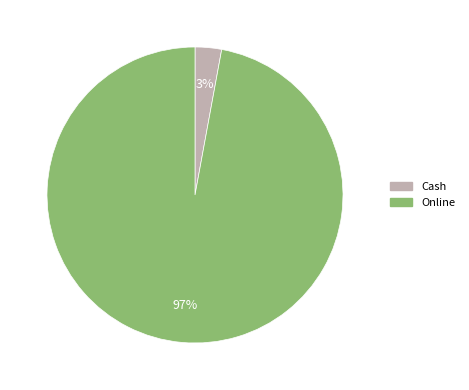

Rank the categories by value from lowest to highest.

Cash, Online